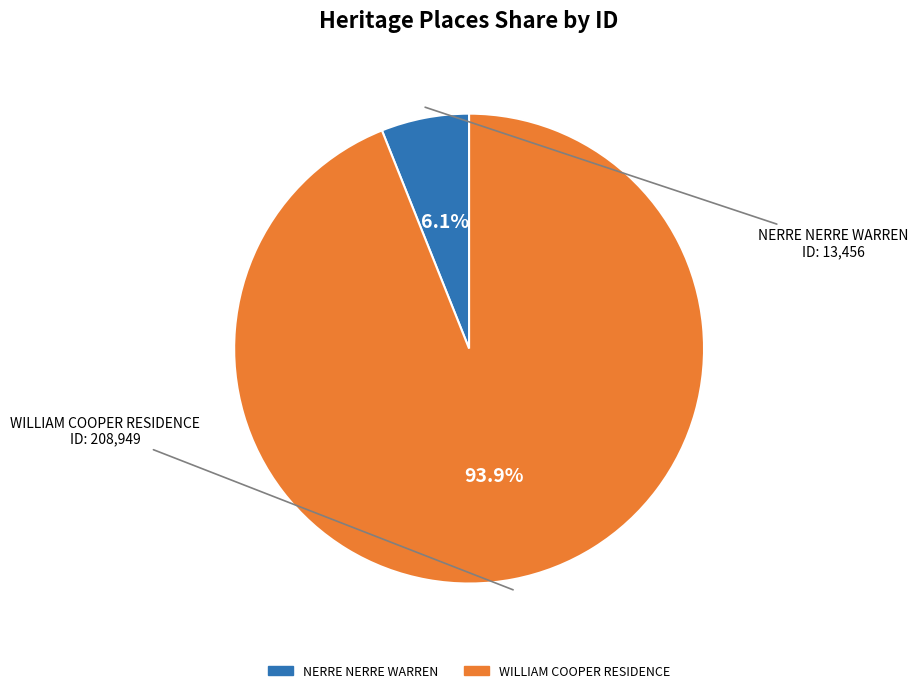

To the nearest percent, what is the combined percentage of NERRE NERRE WARREN and WILLIAM COOPER RESIDENCE?

100%